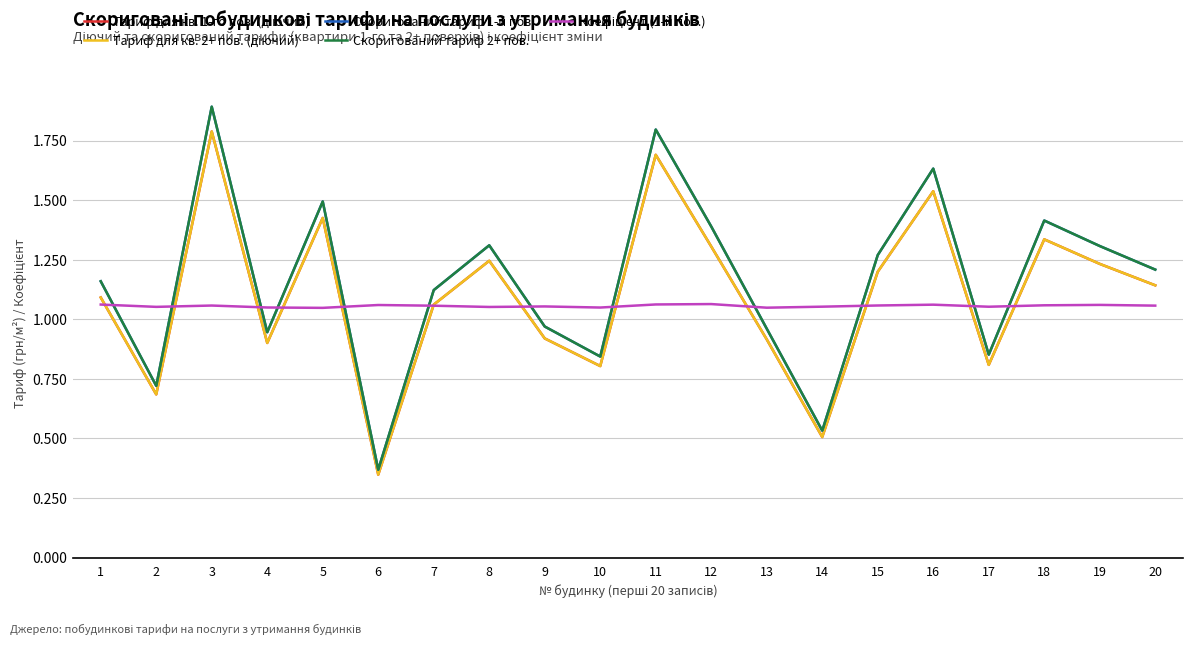

How many lines are shown in the chart?

5